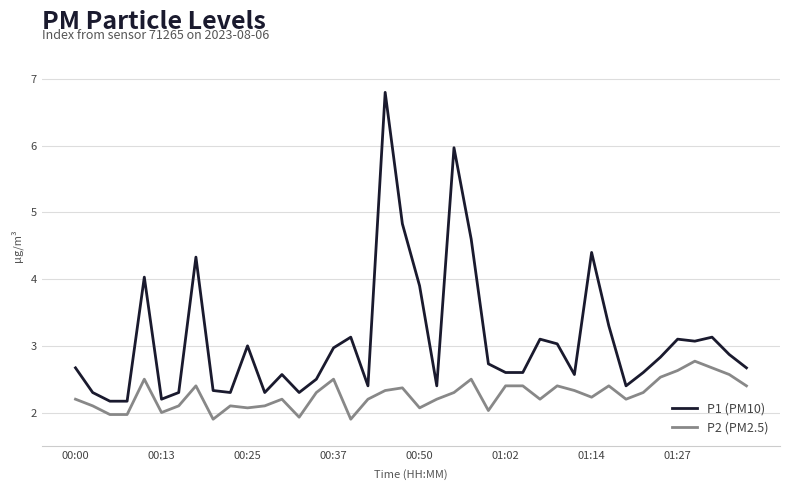

What is the minimum value shown in the chart?

1.9